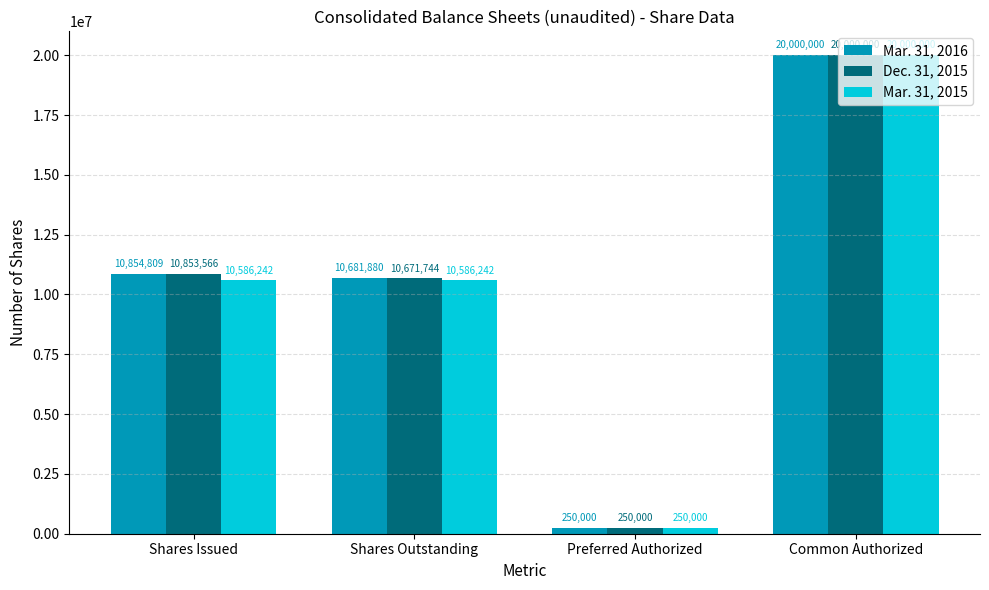

Which category has the highest value across all series?

Common Authorized